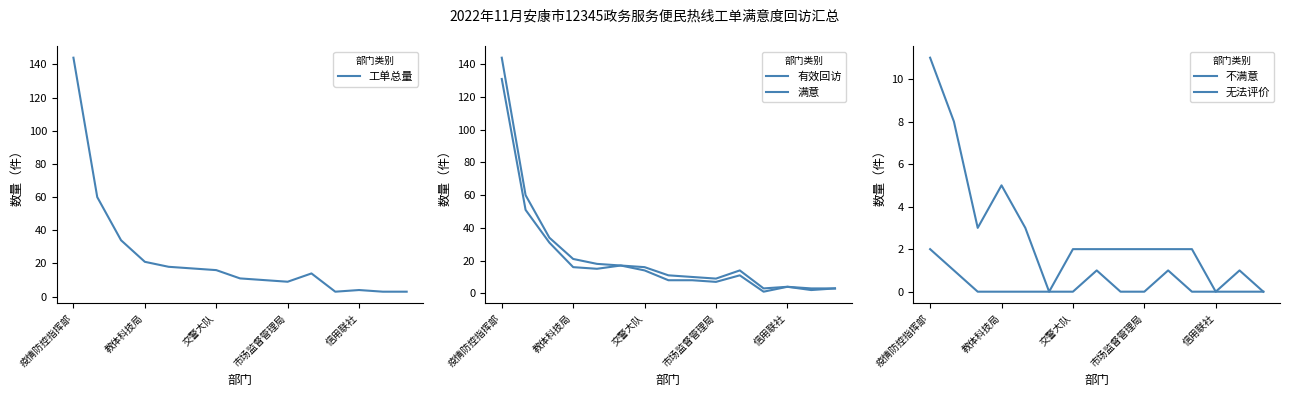

True or false: 不满意 and 工单总量 cross at least once.

False